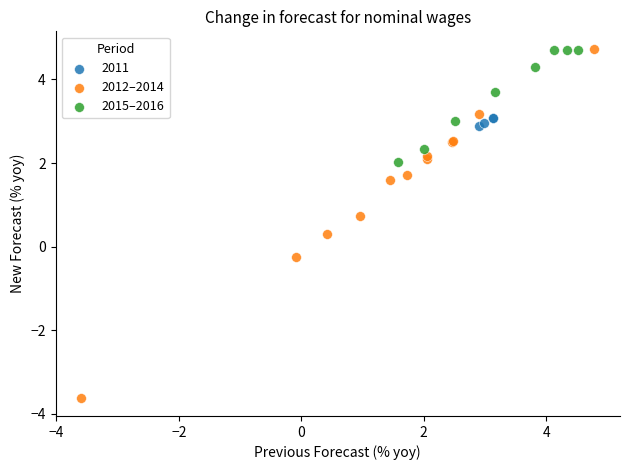

Which series has the largest Y range (max minus min)?

2012–2014